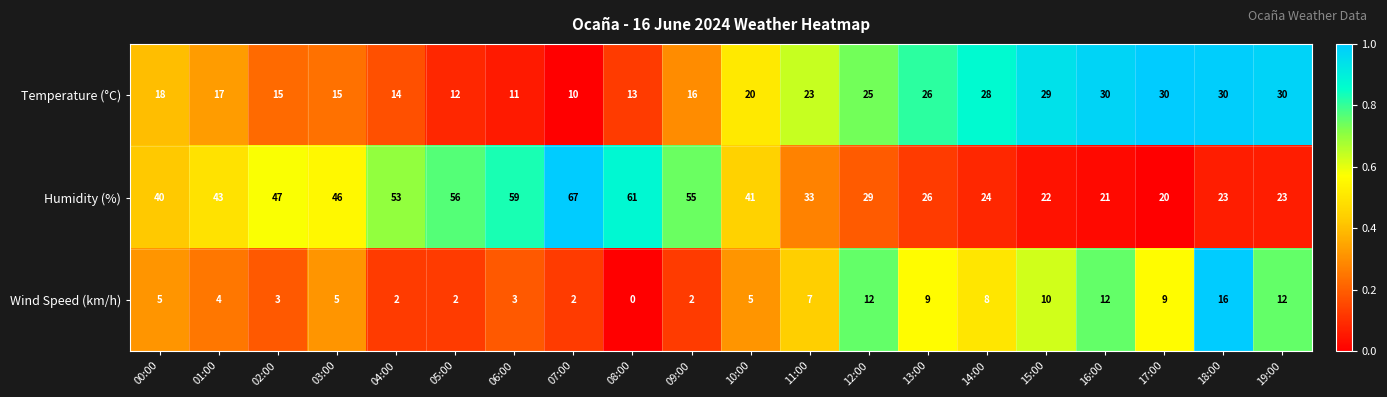

What value does the Temperature (°C) series have at 09:00?

16